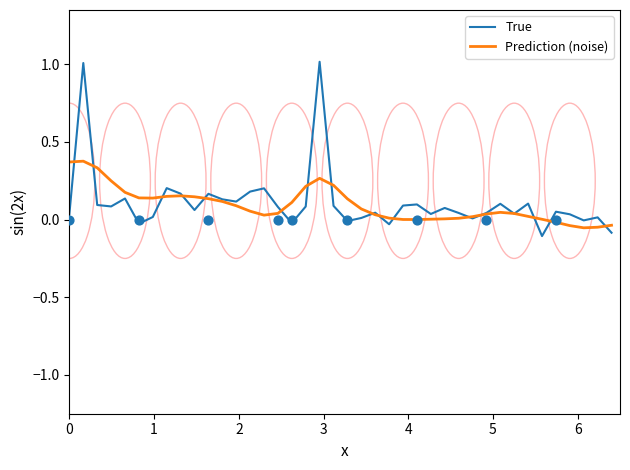

Which series has the largest total across all categories?

True